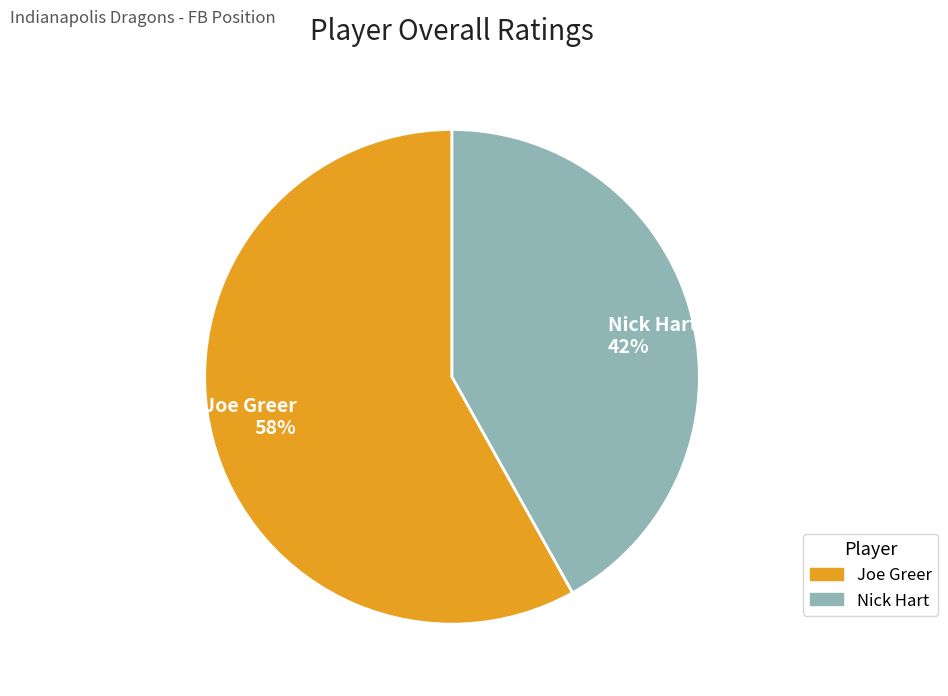

Combined, do Joe Greer and Nick Hart account for over 50%?

Yes